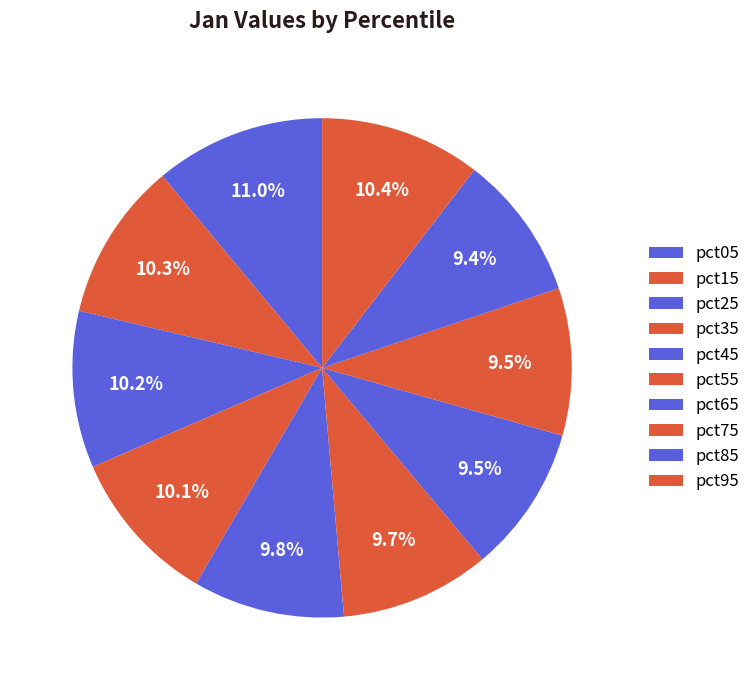

Does pct15 represent more than half of the total?

No